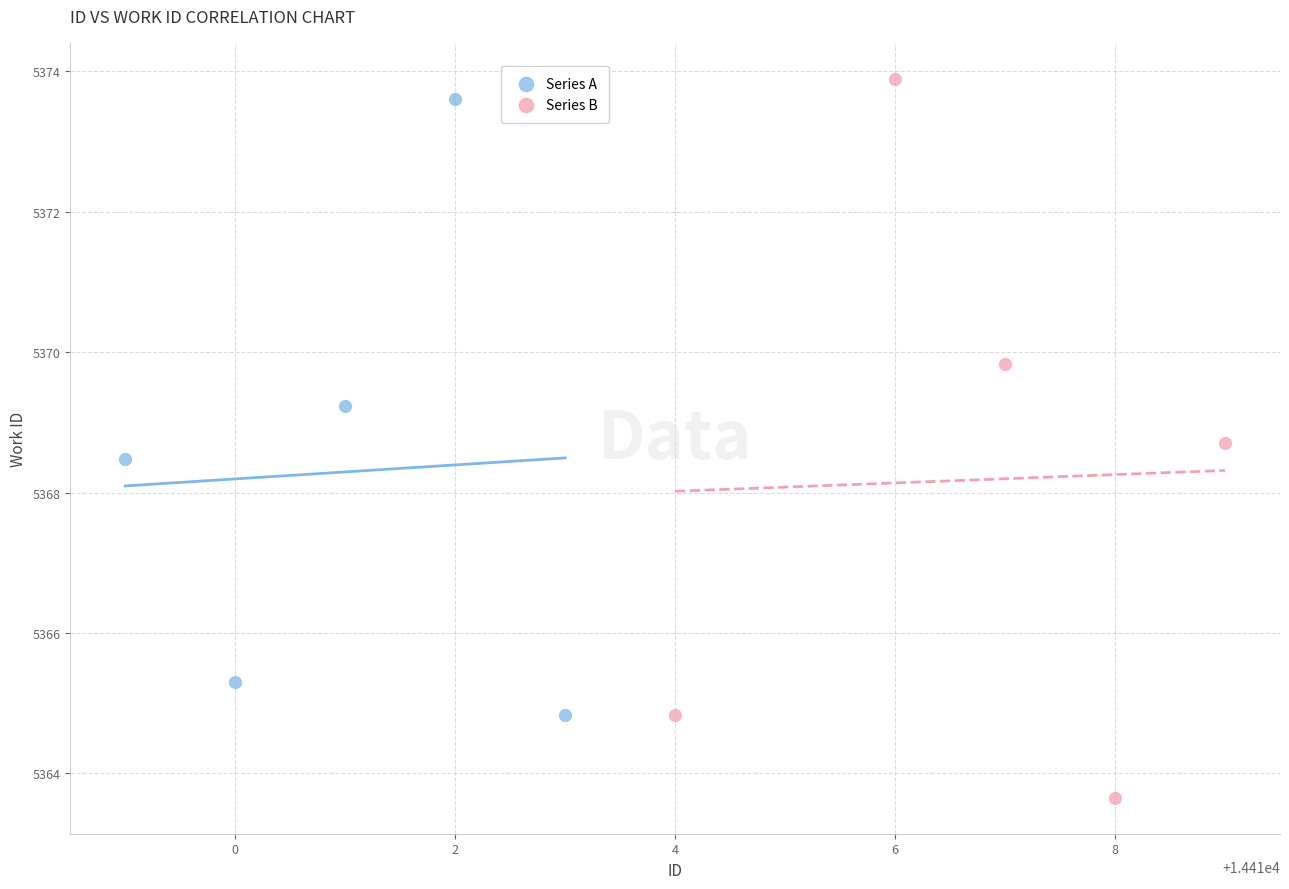

Which series reaches the minimum Y coordinate?

Series B